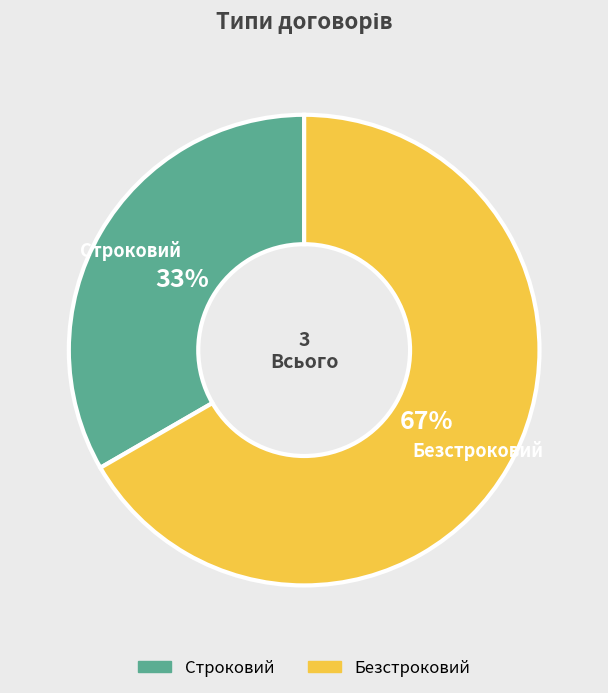

How many segments does this pie chart have?

2